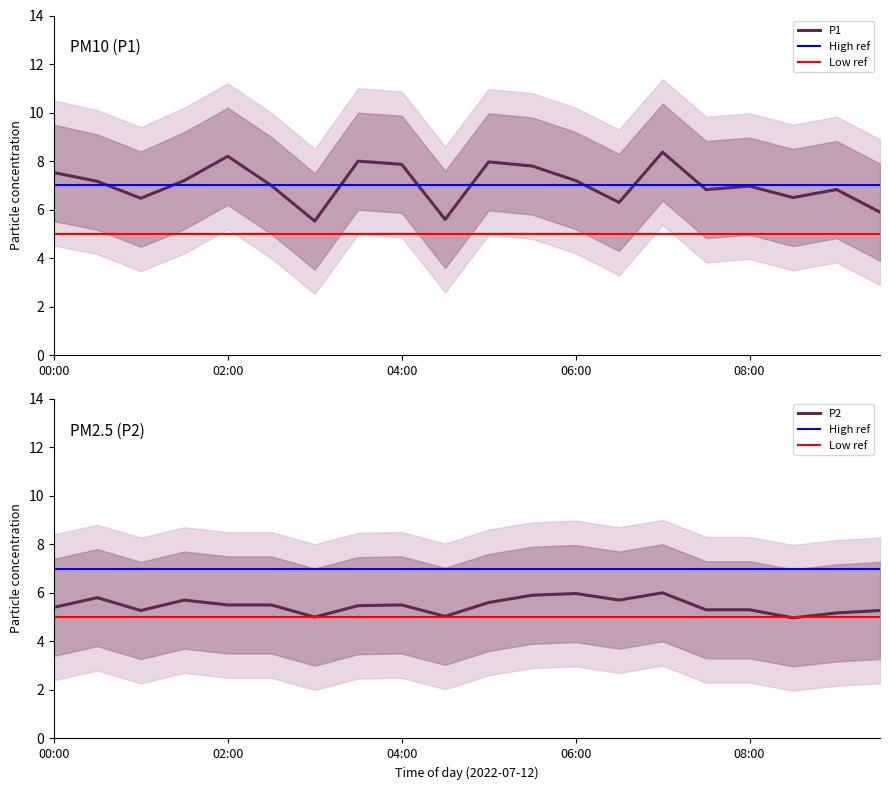

What is the average value of the P2 series?

5.5